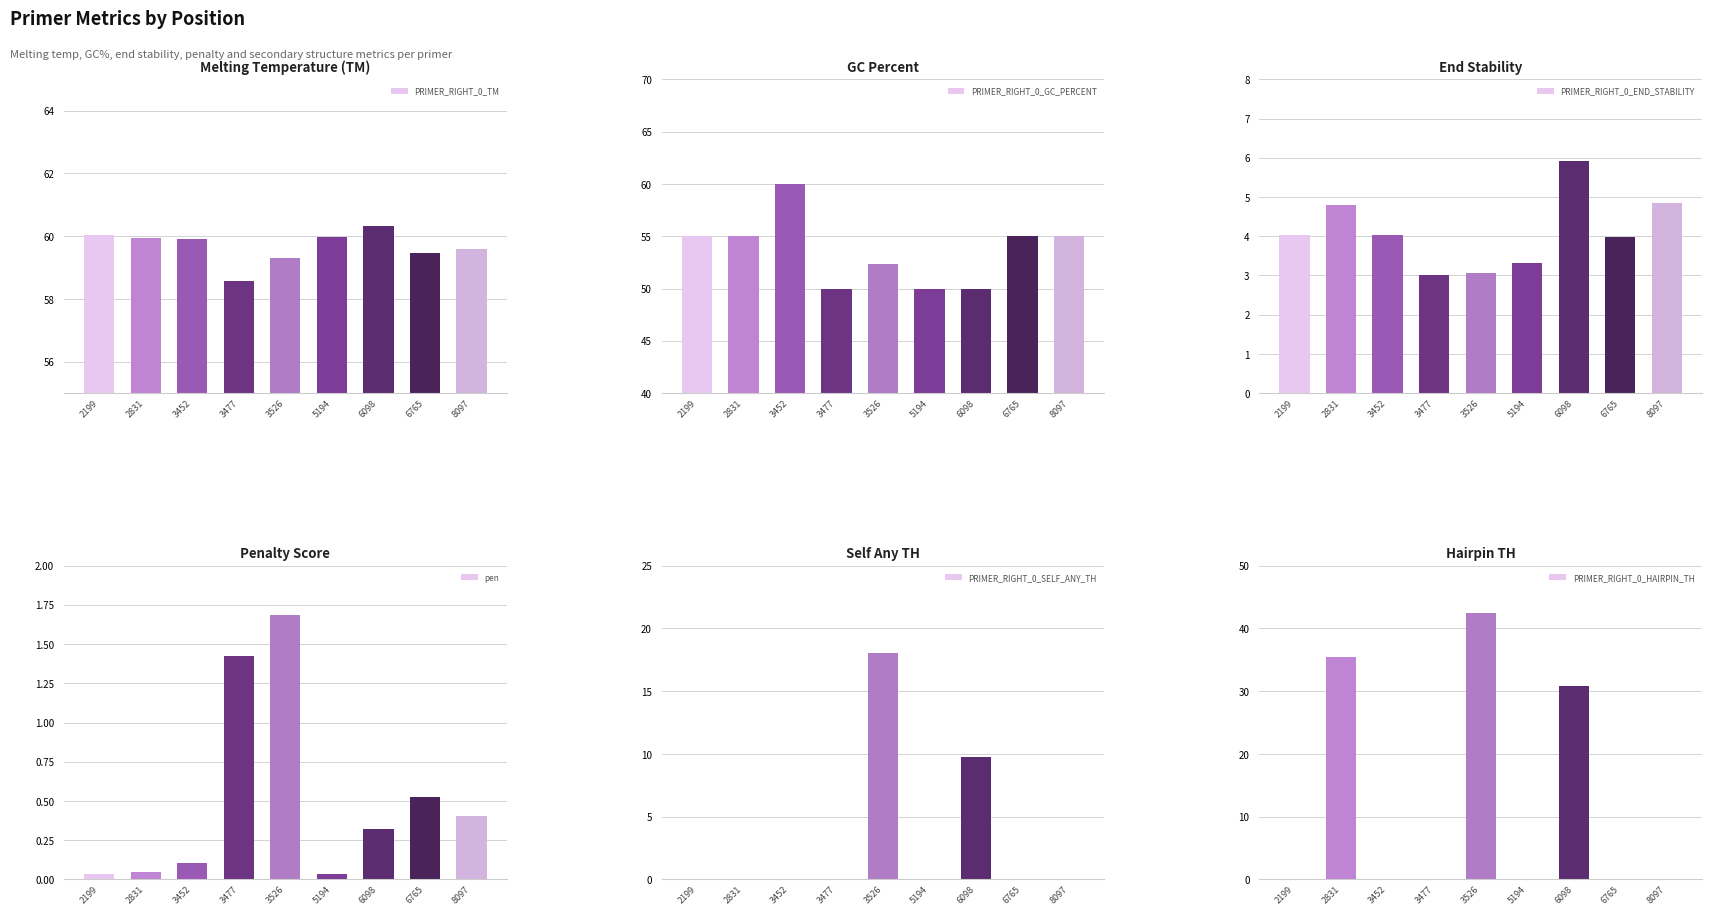

Which series has the widest spread of values?

PRIMER_RIGHT_0_HAIRPIN_TH